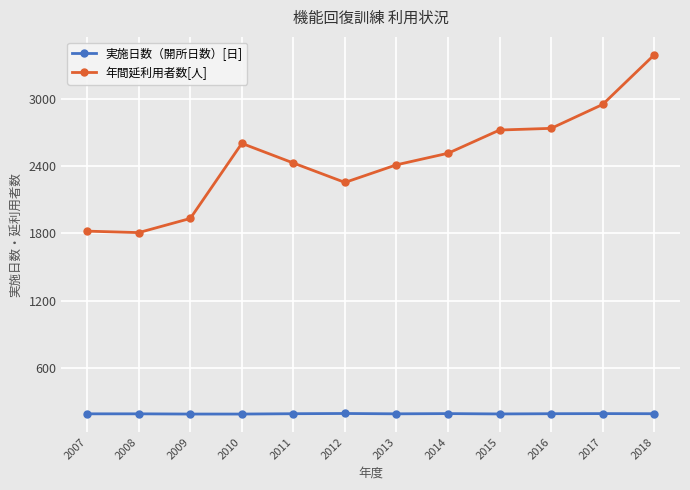

Where is the first local maximum for 年間延利用者数[人]?

2010